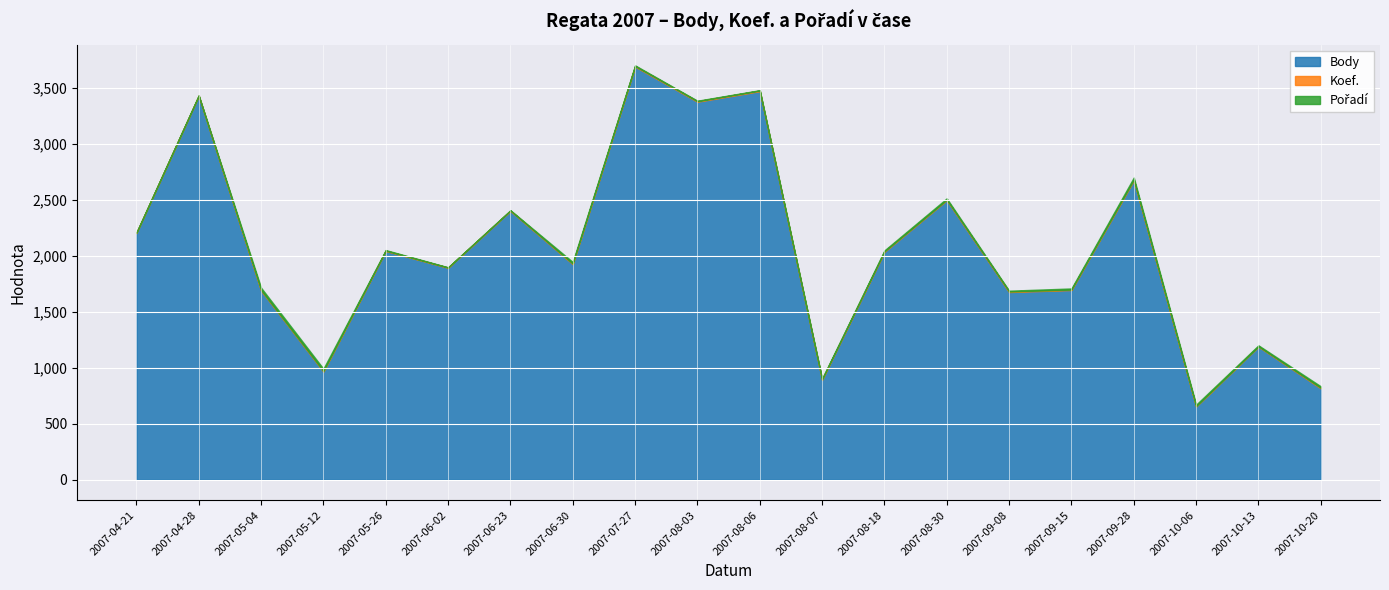

What position from the left is 2007-08-30?

14